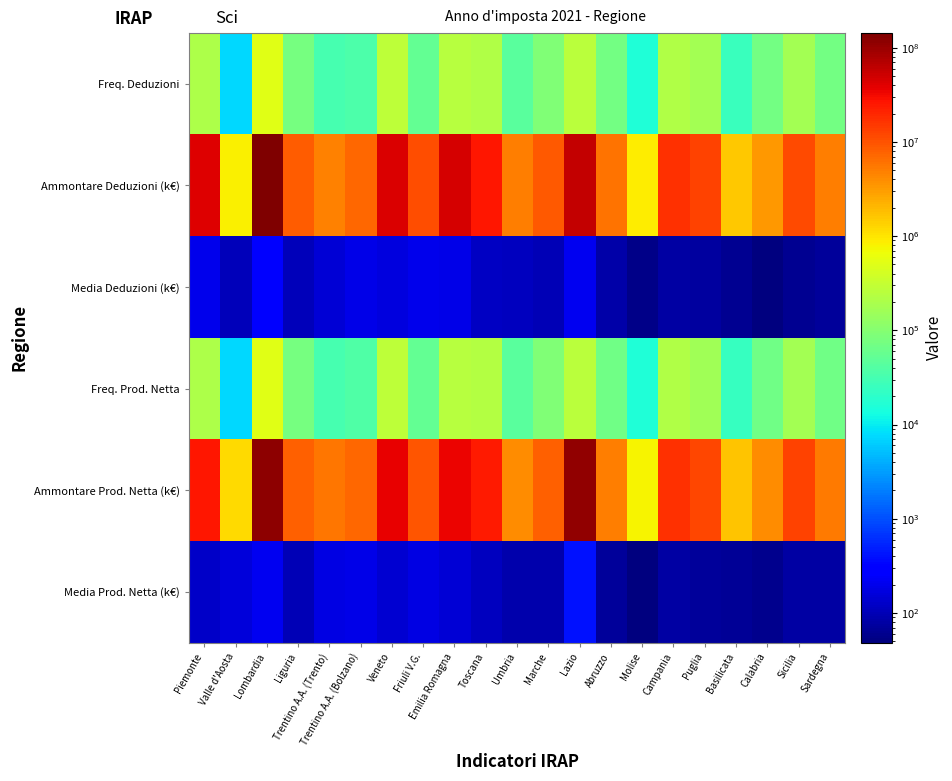

Count the number of data series in this chart.

6